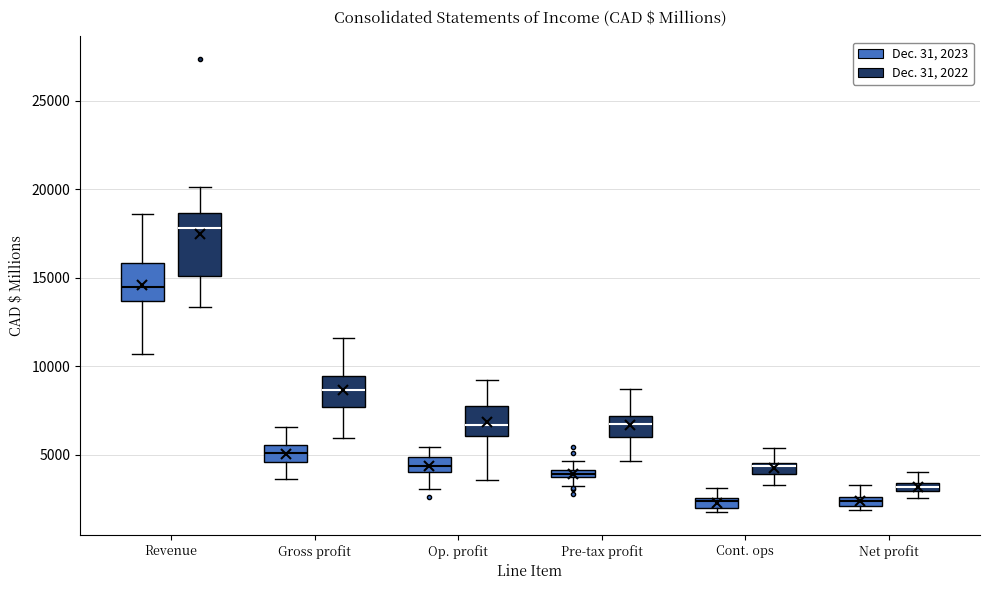

Which box is the tallest, from its lower edge to its upper edge?

Revenue (Dec. 31, 2022)